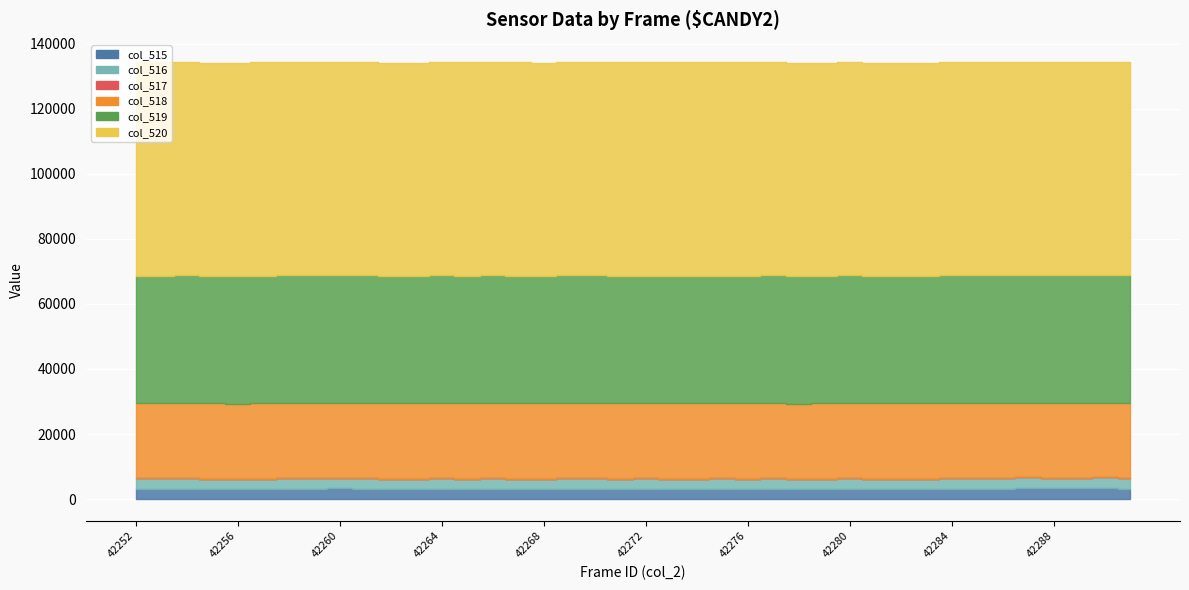

Which series has the largest total across all categories?

col_520